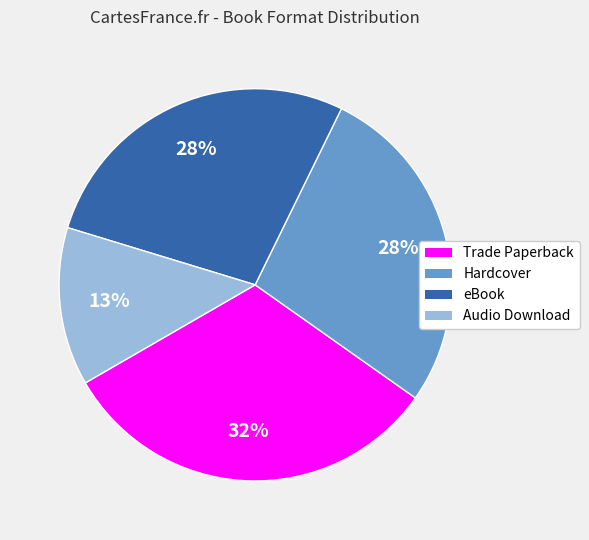

What is the ratio of the value at eBook to the value at Trade Paperback?

0.9